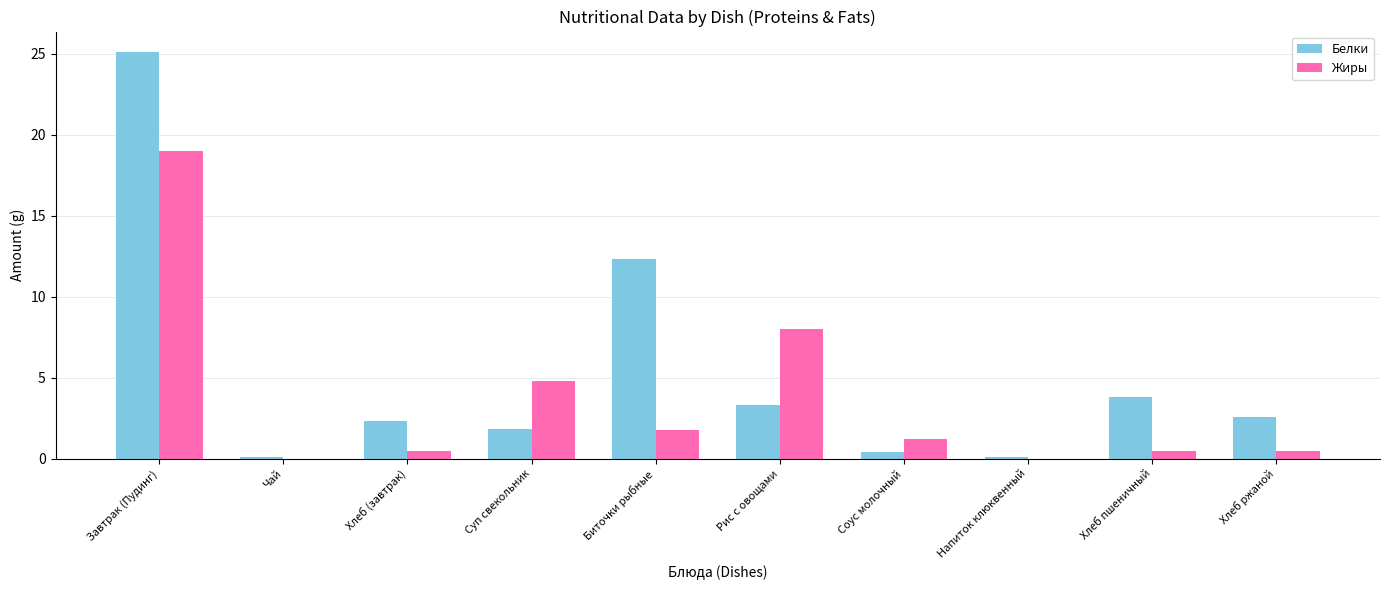

What are all the series names shown in the legend?

Белки, Жиры